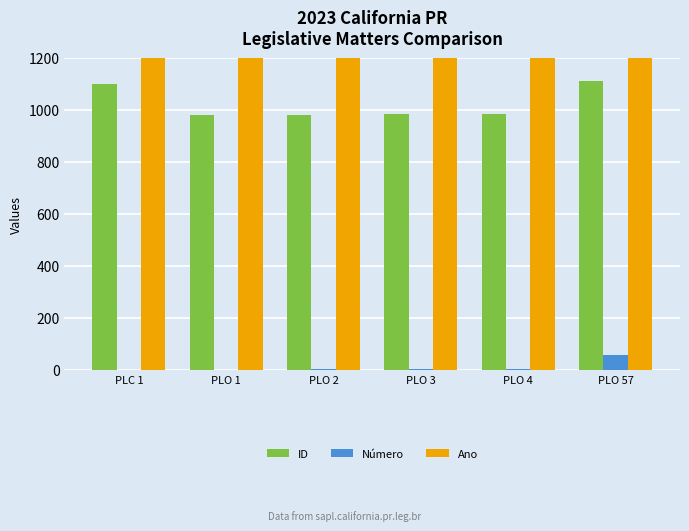

Reading right to left, what are all the values shown in this chart?

ID: 1110	983	982	981	980	1100
Número: 57	4	3	2	1	1
Ano: 2023	2023	2023	2023	2023	2023